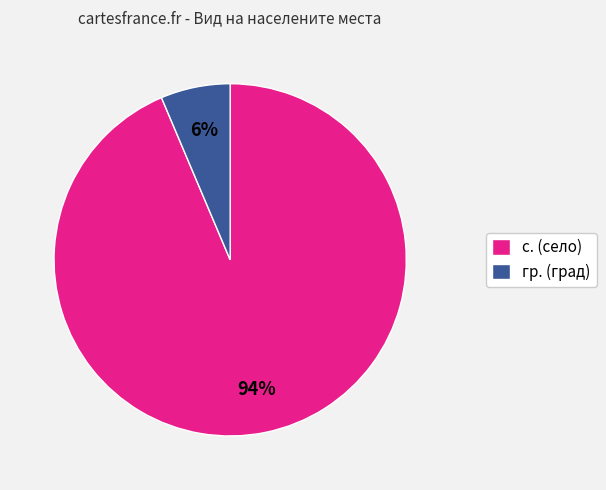

Is the sum of с. (село) and гр. (град) greater than half?

Yes